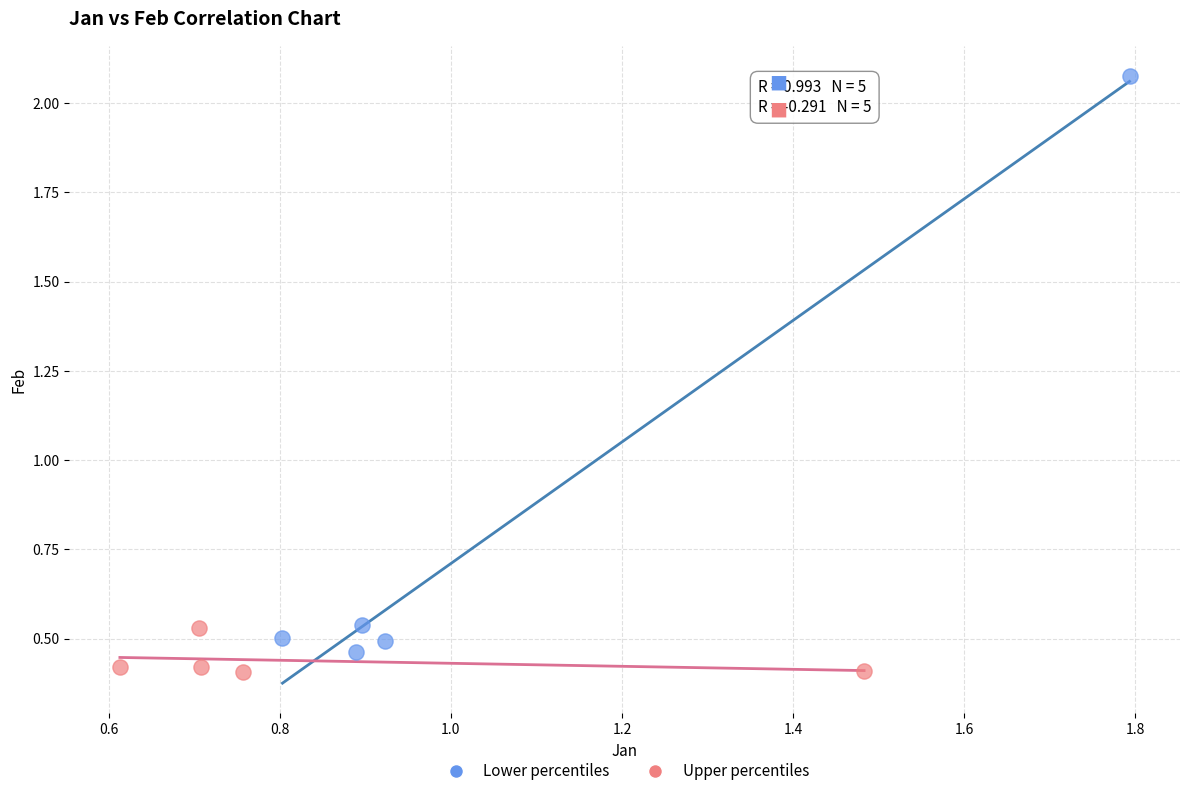

Which series has the widest spread of Y values?

Lower percentiles